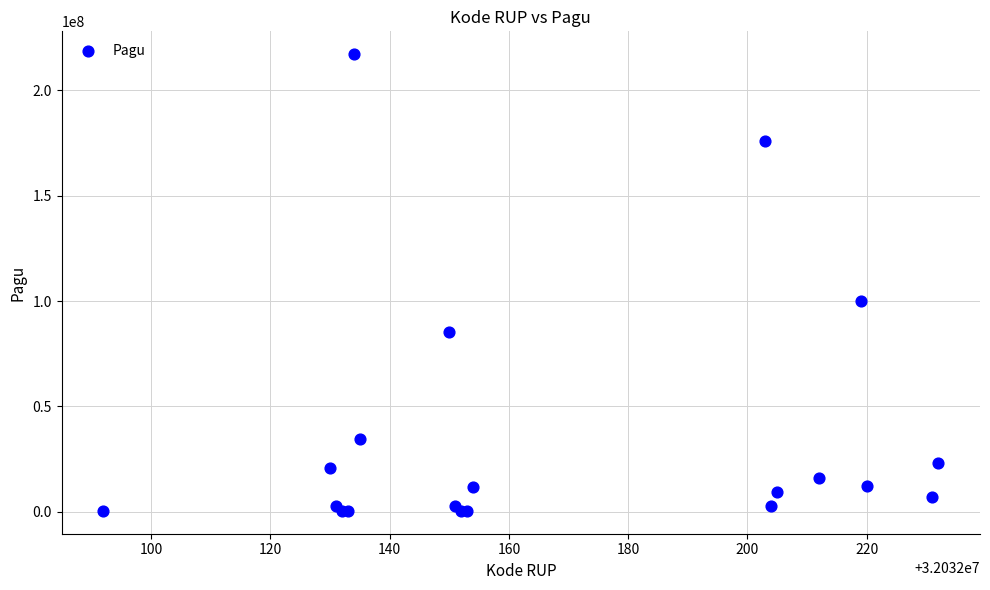

What Y value in the scatter plot is closest to 108800000?

99958000